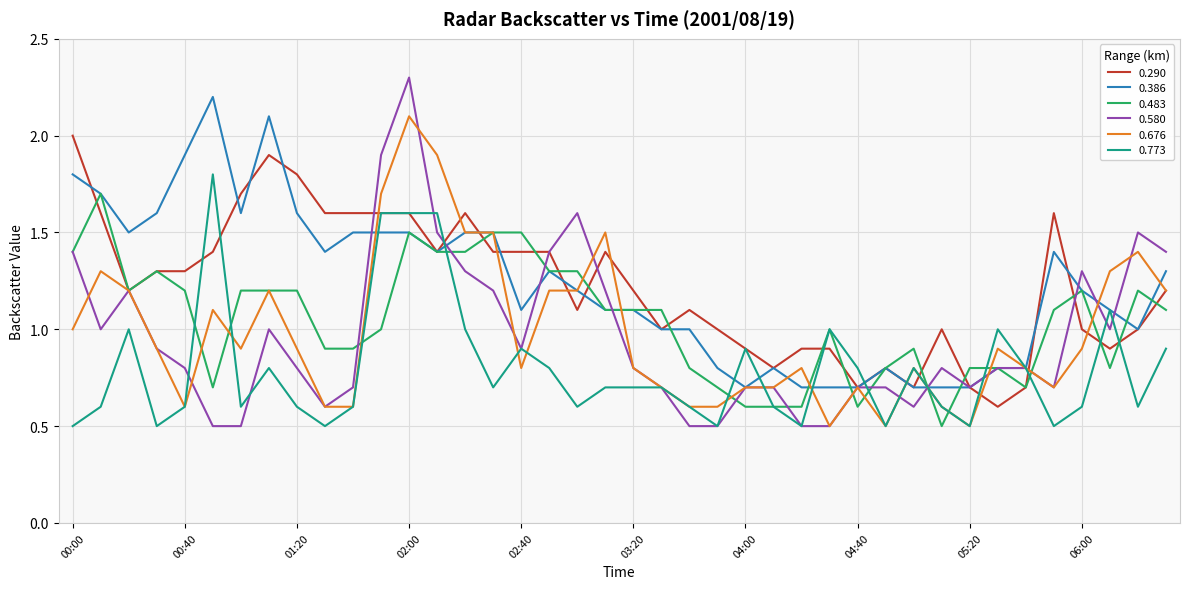

What is the minimum value for 0.773?

0.5